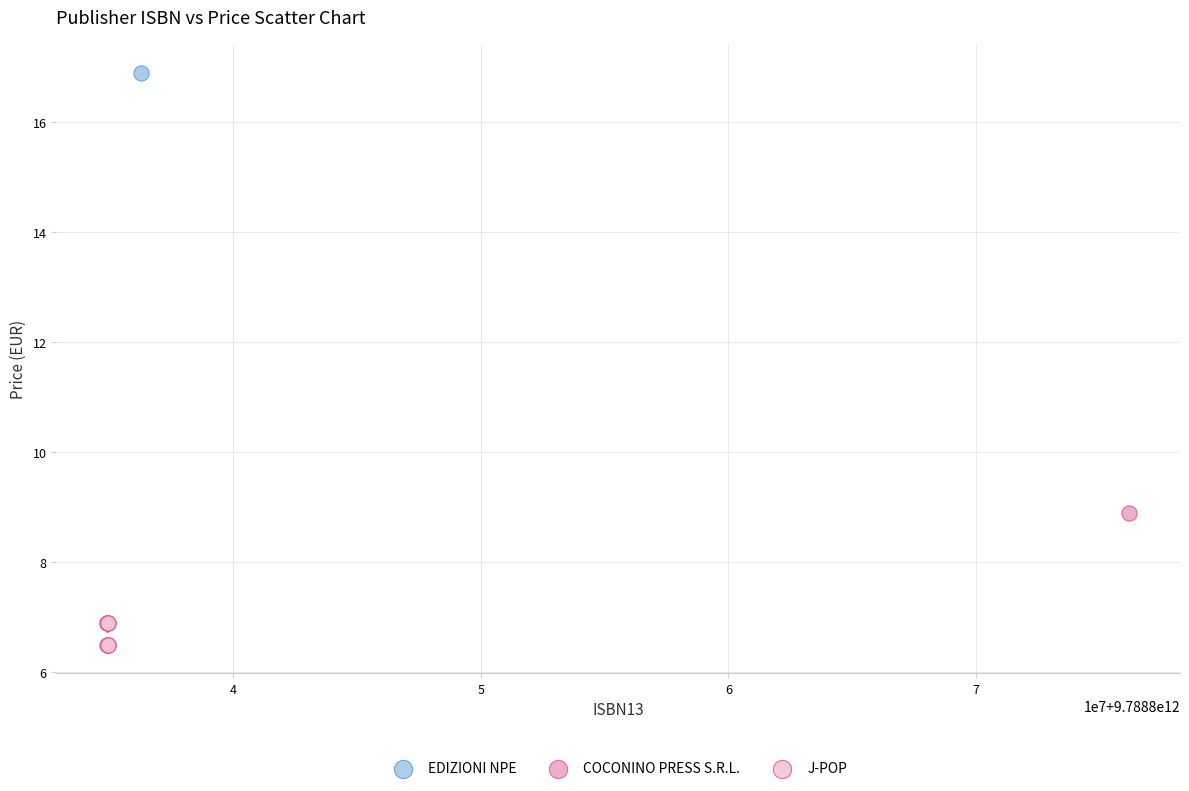

What are all the series names shown in the legend?

EDIZIONI NPE, COCONINO PRESS S.R.L., J-POP